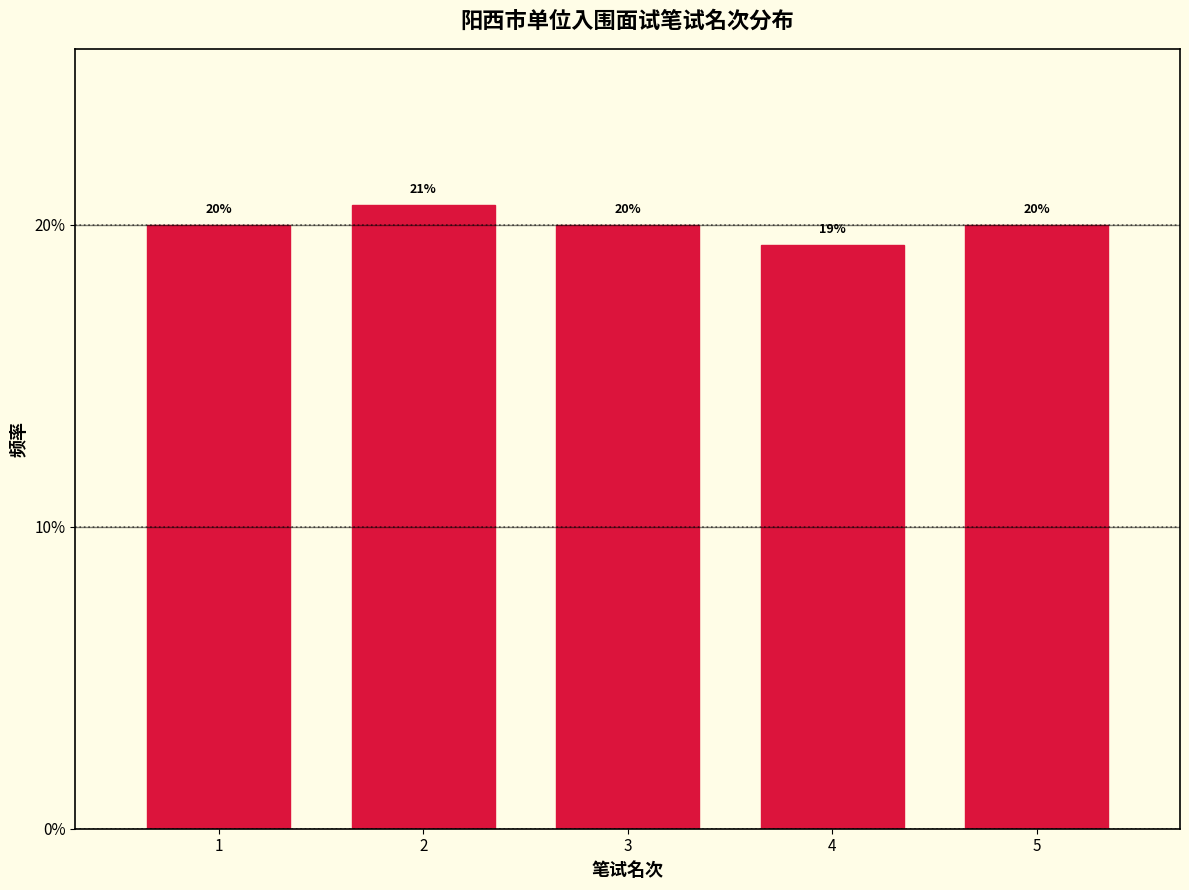

What is the smallest value displayed?

19.3